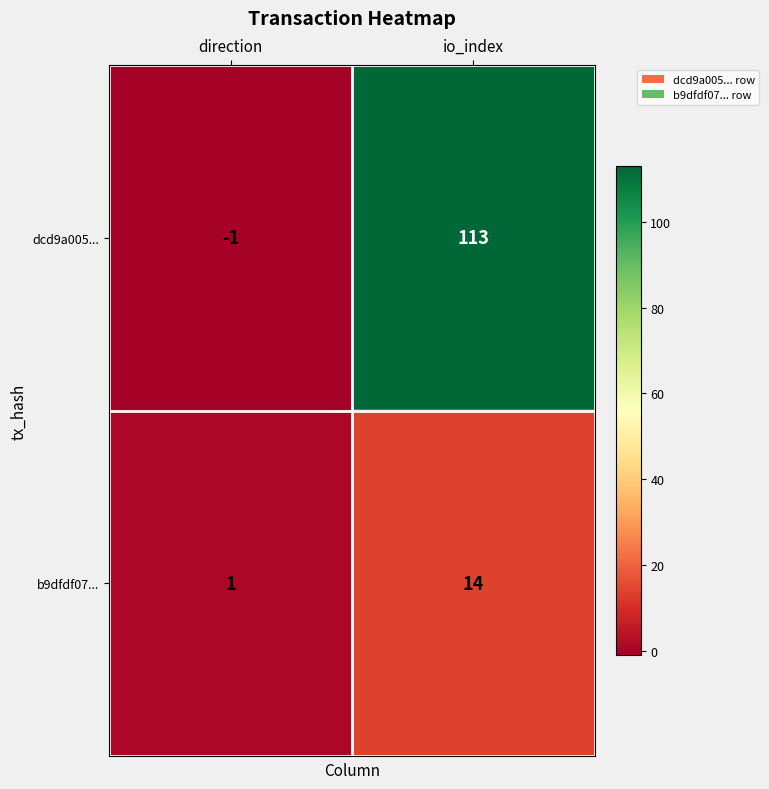

The value of dcd9a005... at direction is -1. True or false?

True